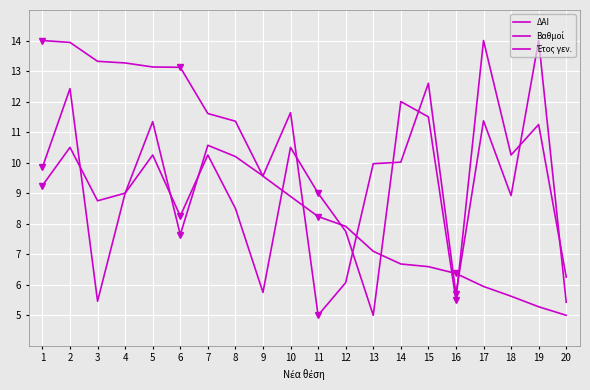

Does the chart display data point markers on the line(s)?

No